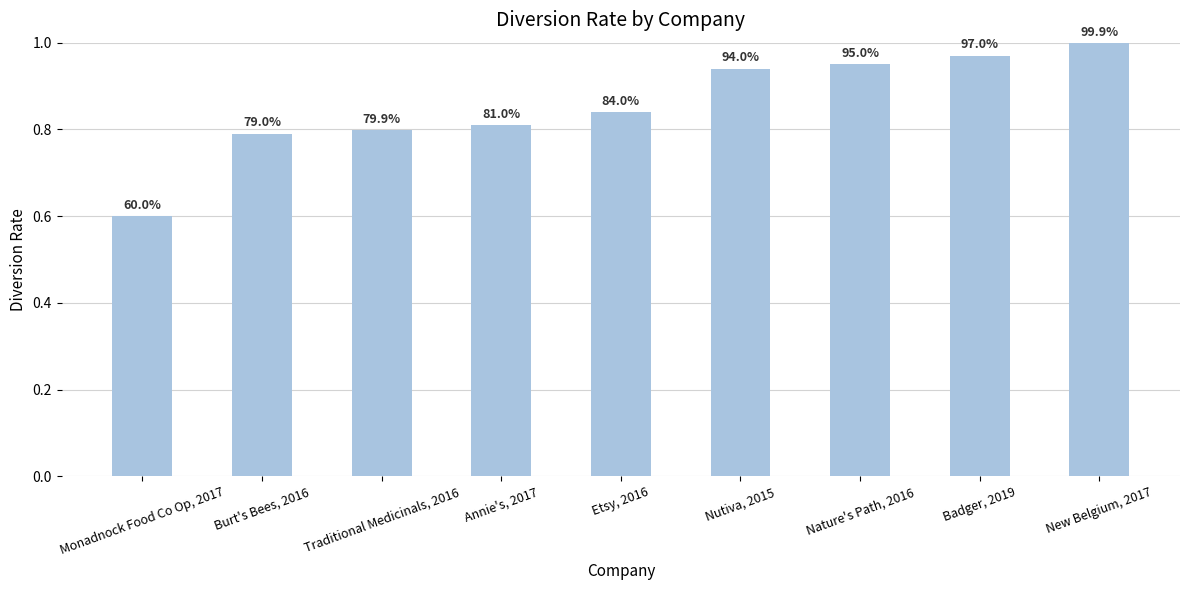

Are the bars horizontal?

No